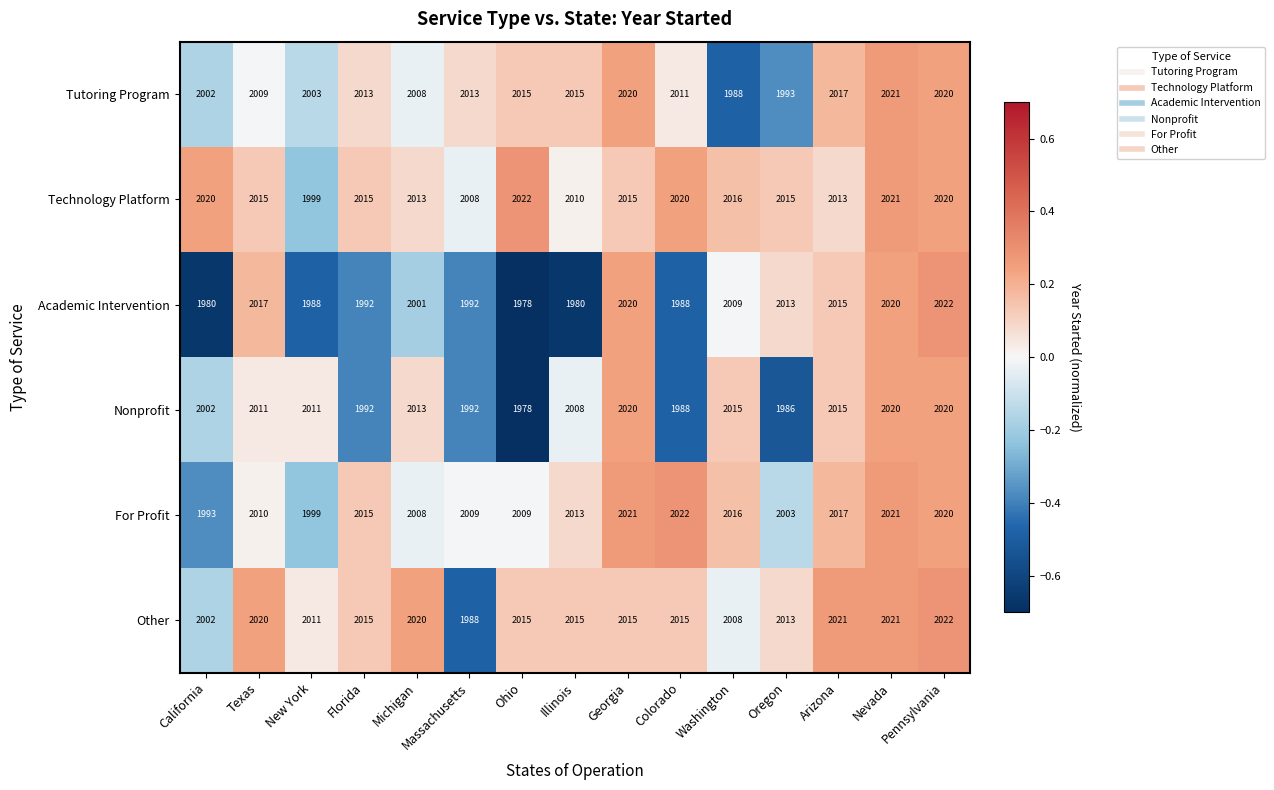

Which series has the largest total across all categories?

Technology Platform